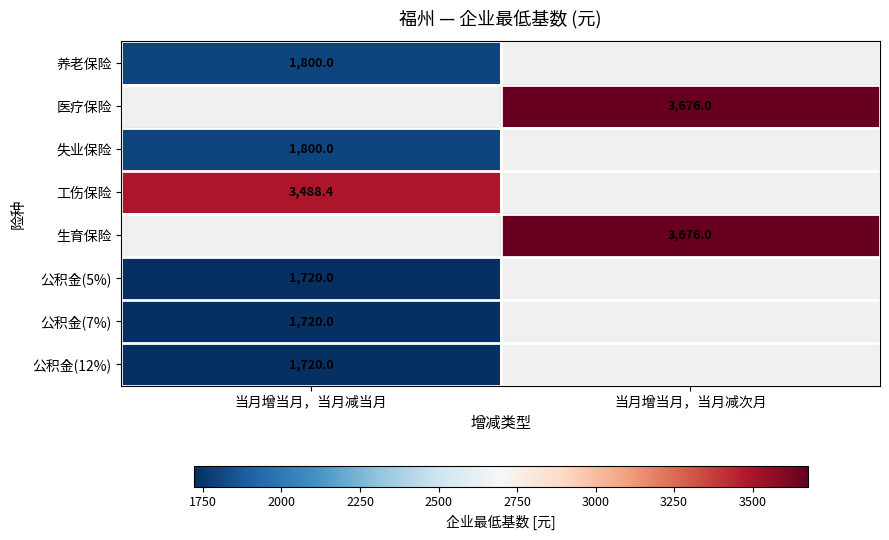

How many categories are shown in the chart?

2